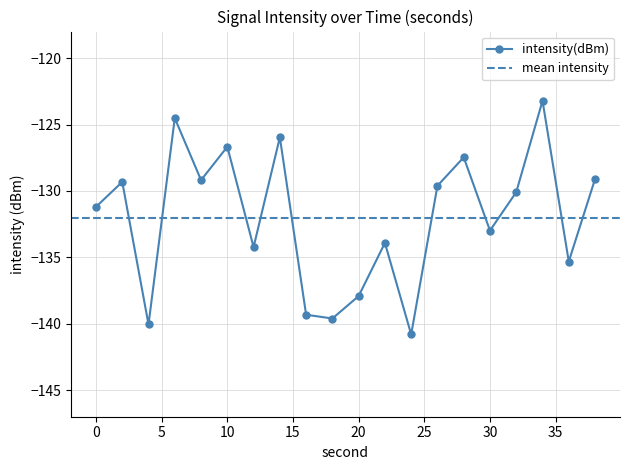

How many data points are above -130?

9